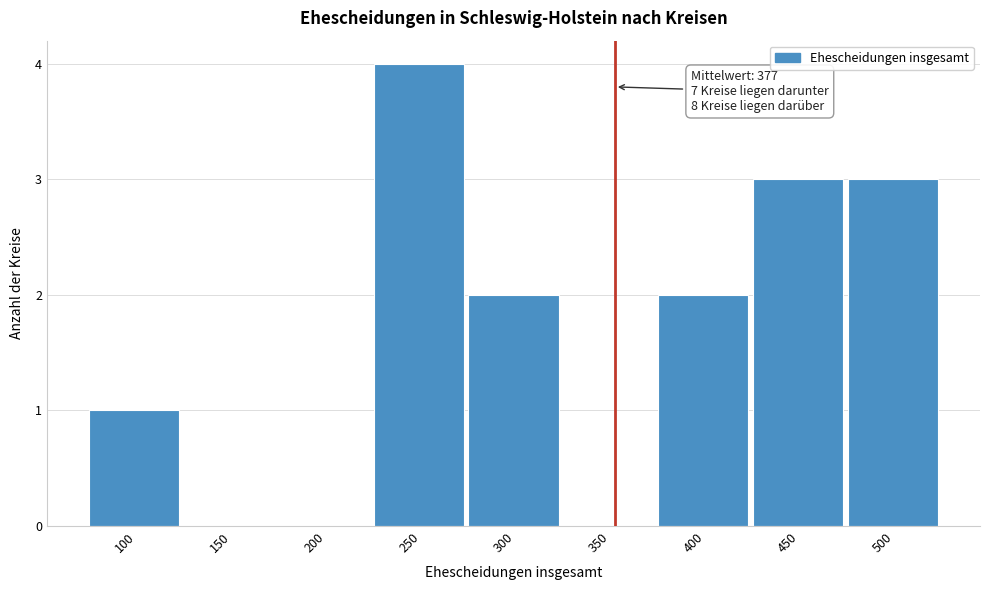

Reading left to right, extract all data points from this chart.

100=1	150=0	200=0	250=4	300=2	350=0	400=2	450=3	500=3